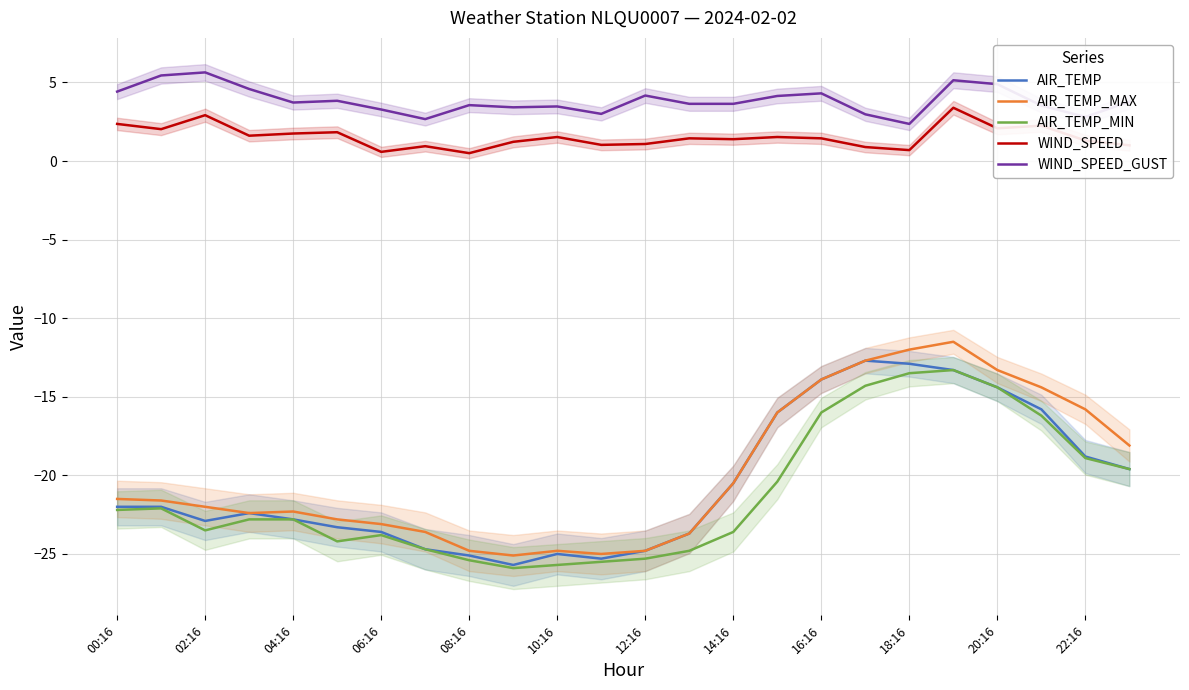

How many categories are shown in the chart?

24